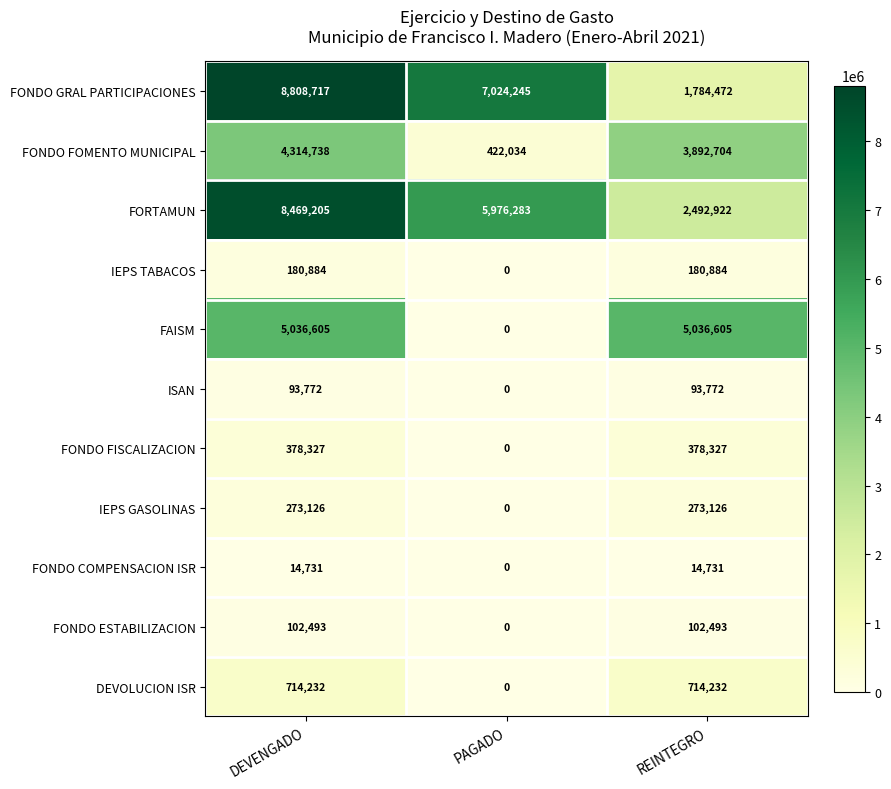

Is it true that ISAN equals 93772 at REINTEGRO?

True